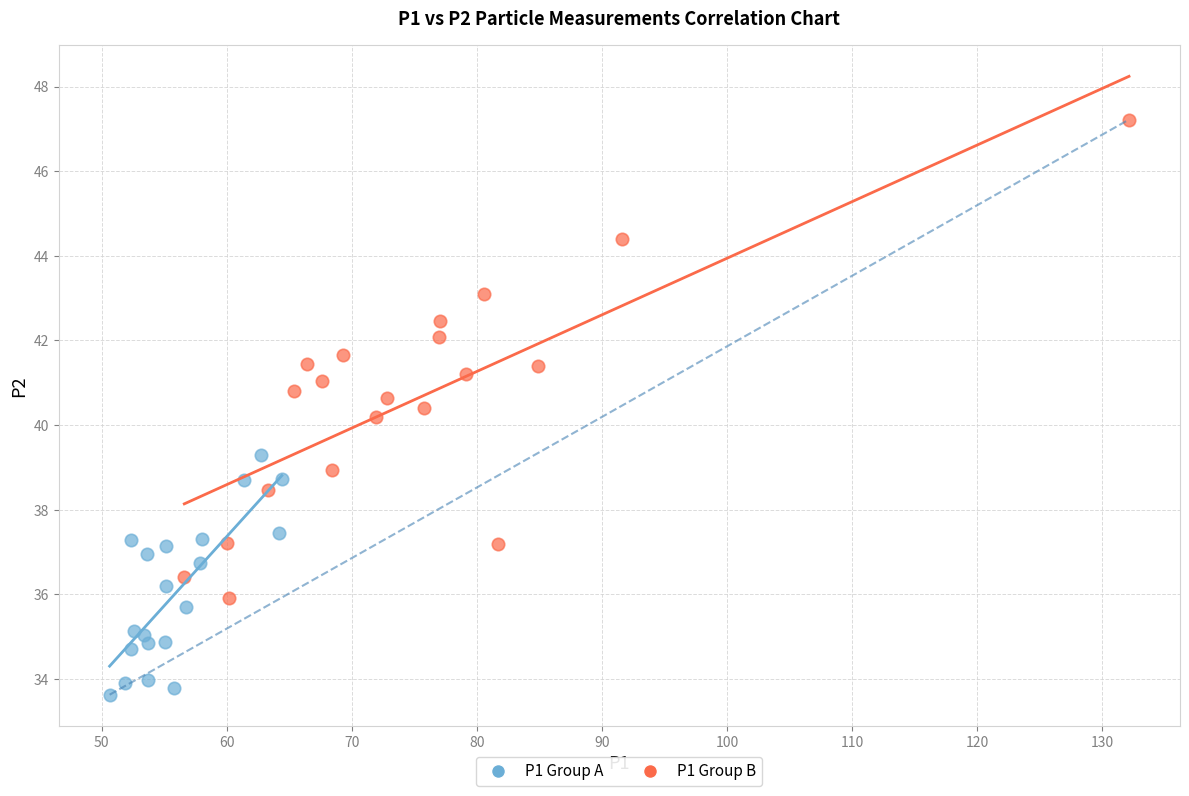

Which series reaches the maximum Y coordinate?

P1 Group B